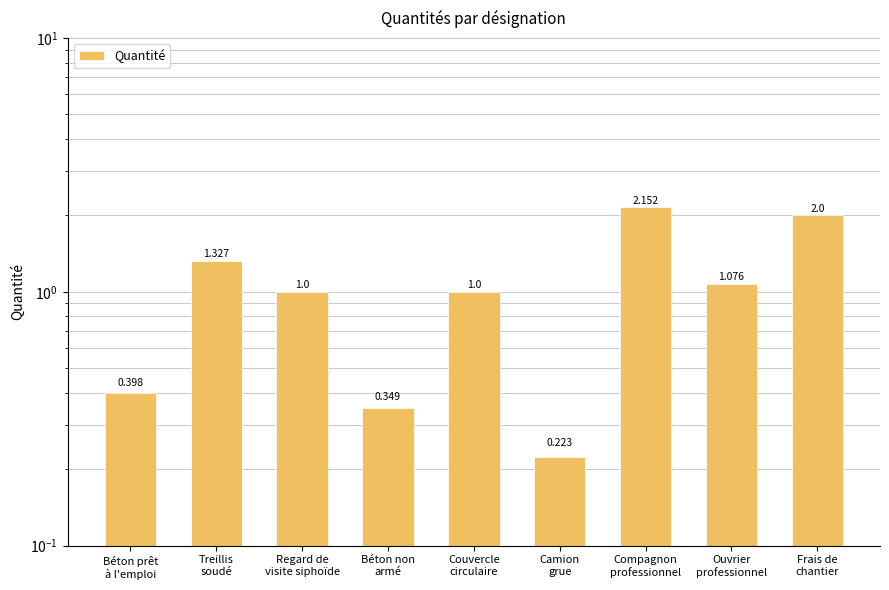

Which category has the highest value across all series?

Compagnon
professionnel